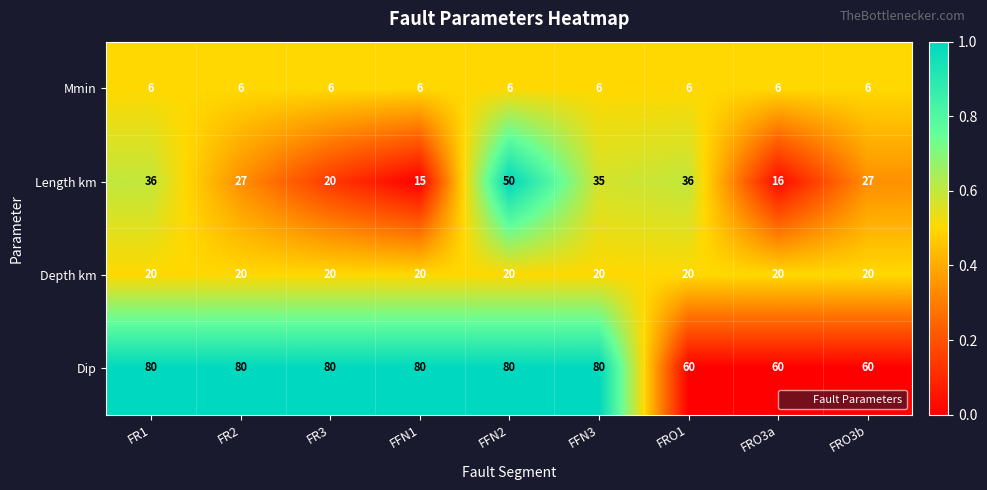

What is the difference between the second highest and second lowest values in the Dip series?

20